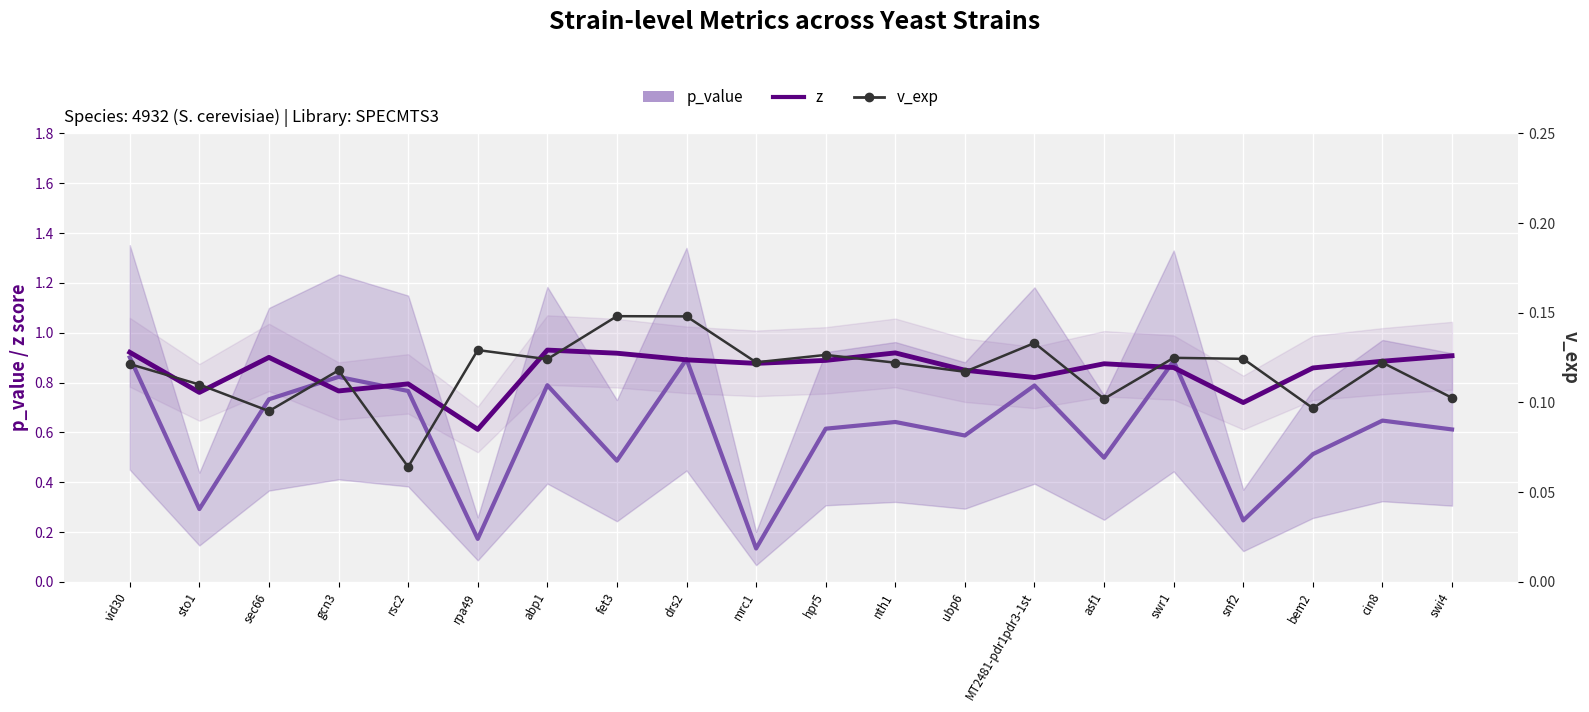

Which series reaches the minimum Y coordinate?

v_exp (line)